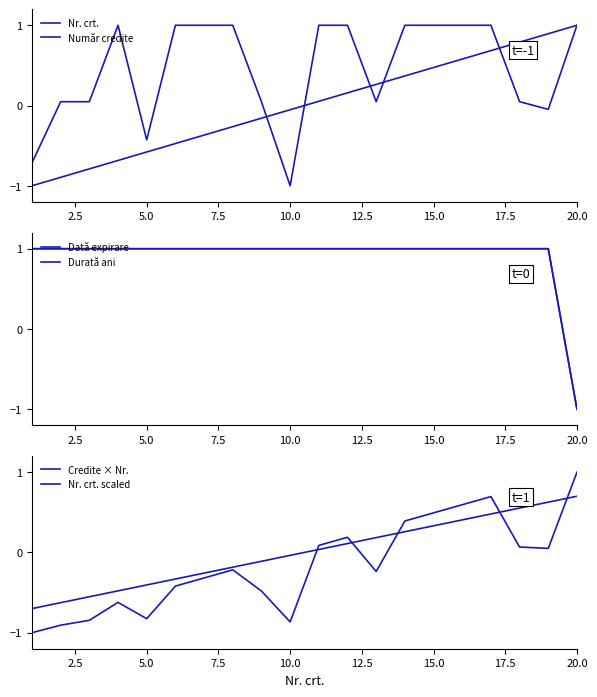

At how many categories does at least one series exceed 0?

20